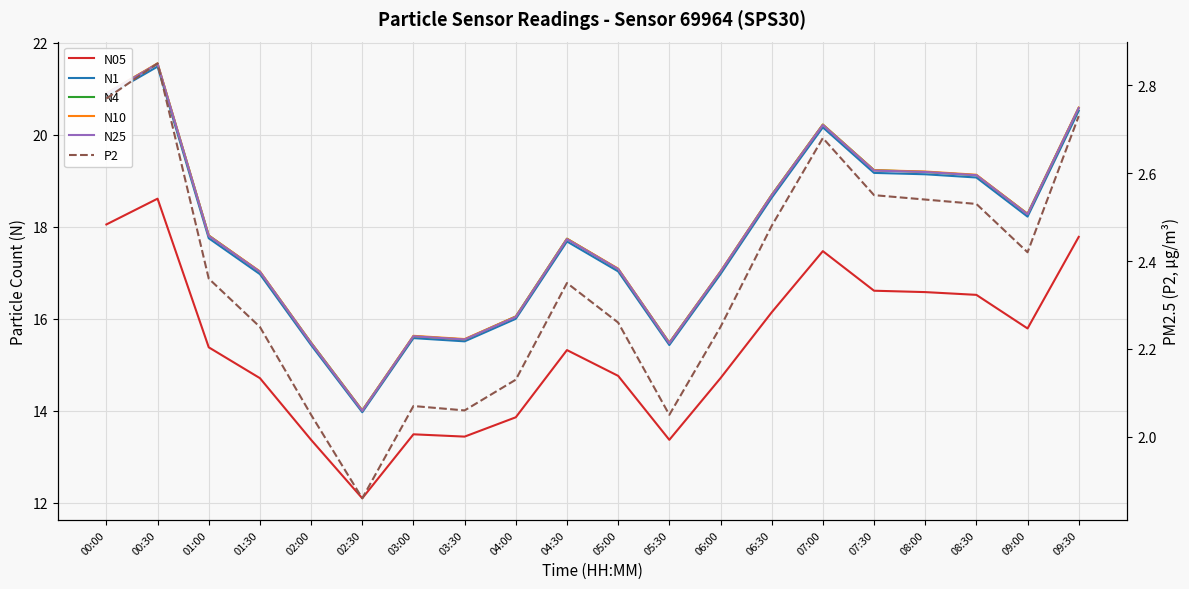

What is the sum of the N10 values at 09:30 and 07:00?

40.8